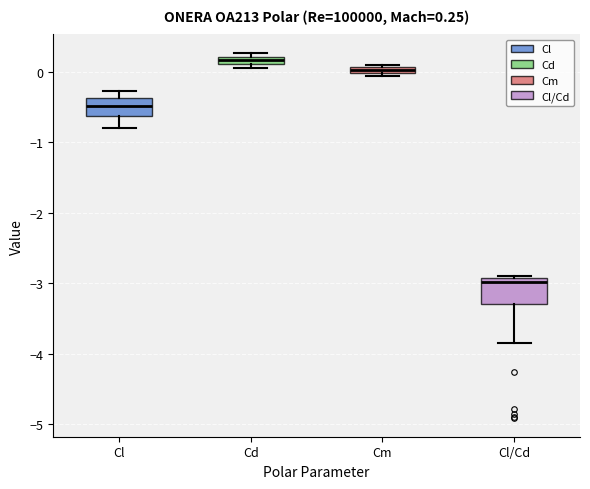

Which box's median line is the lowest?

Cl/Cd